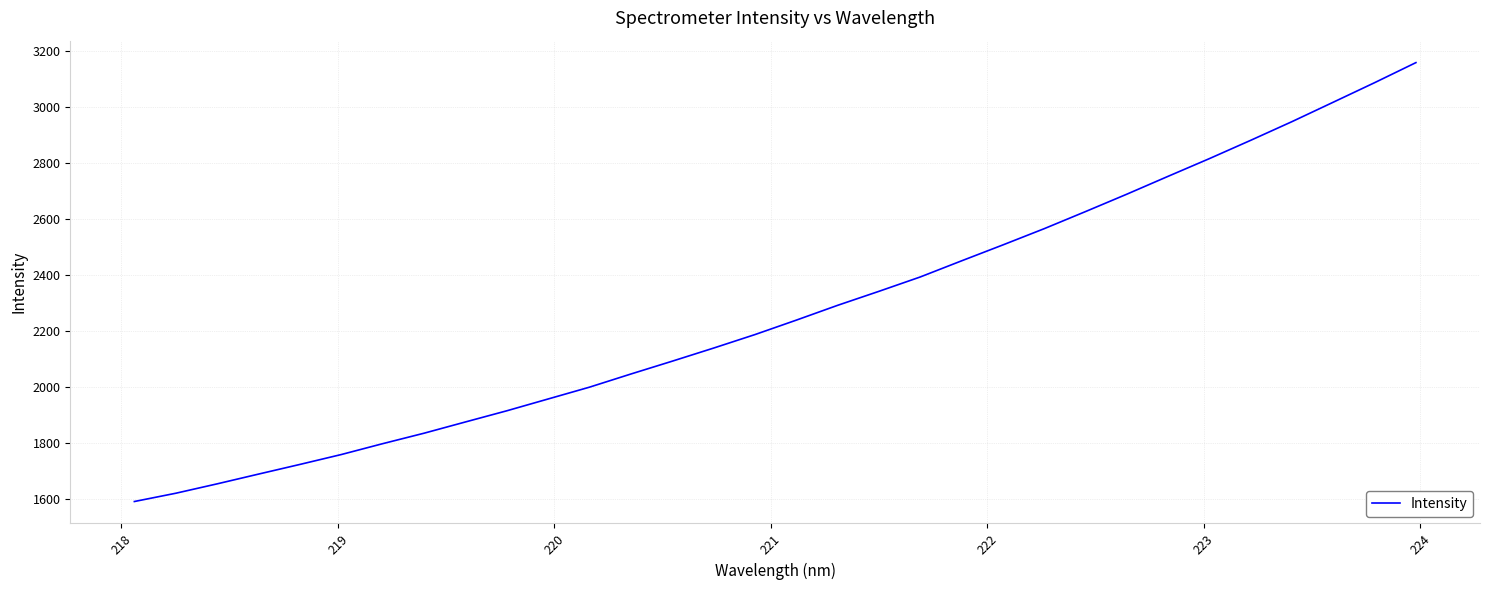

What is the difference between the maximum and minimum values?

1564.8